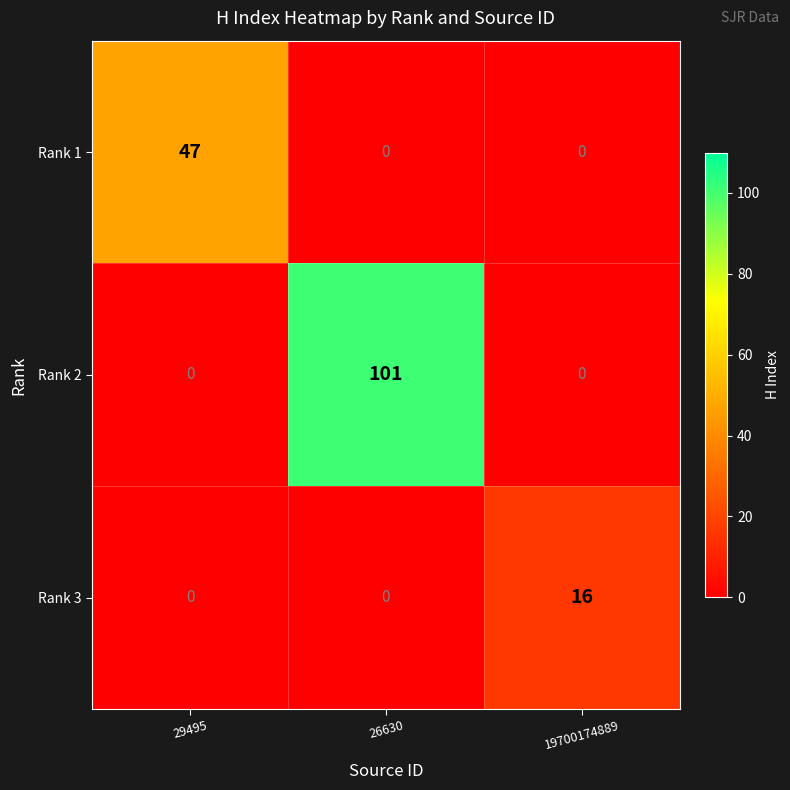

At how many categories does at least one series exceed 40?

2